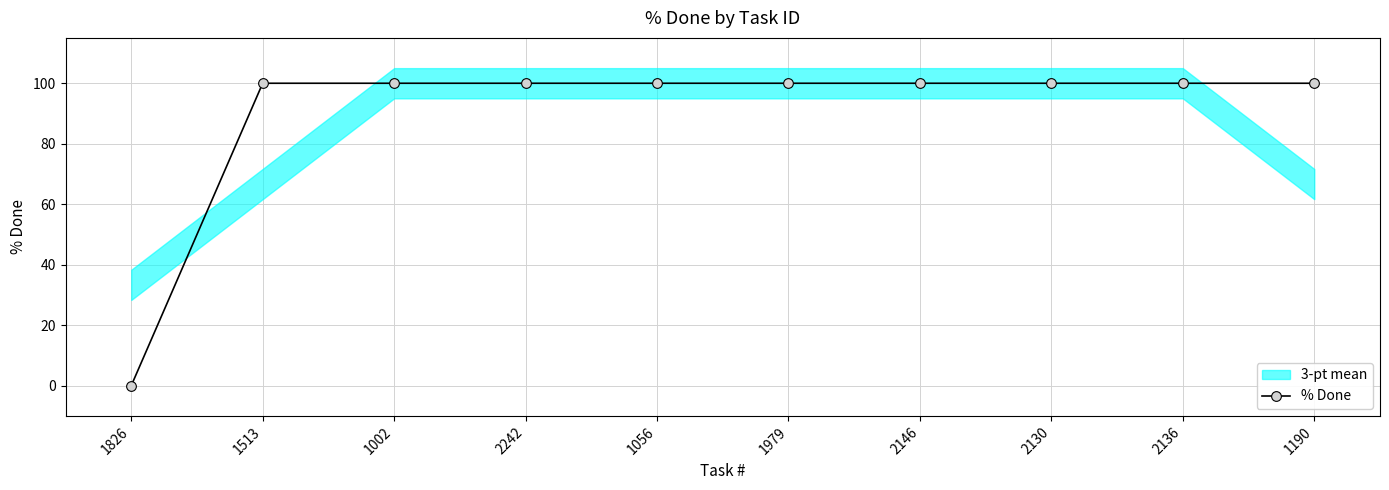

What is the average value?

90